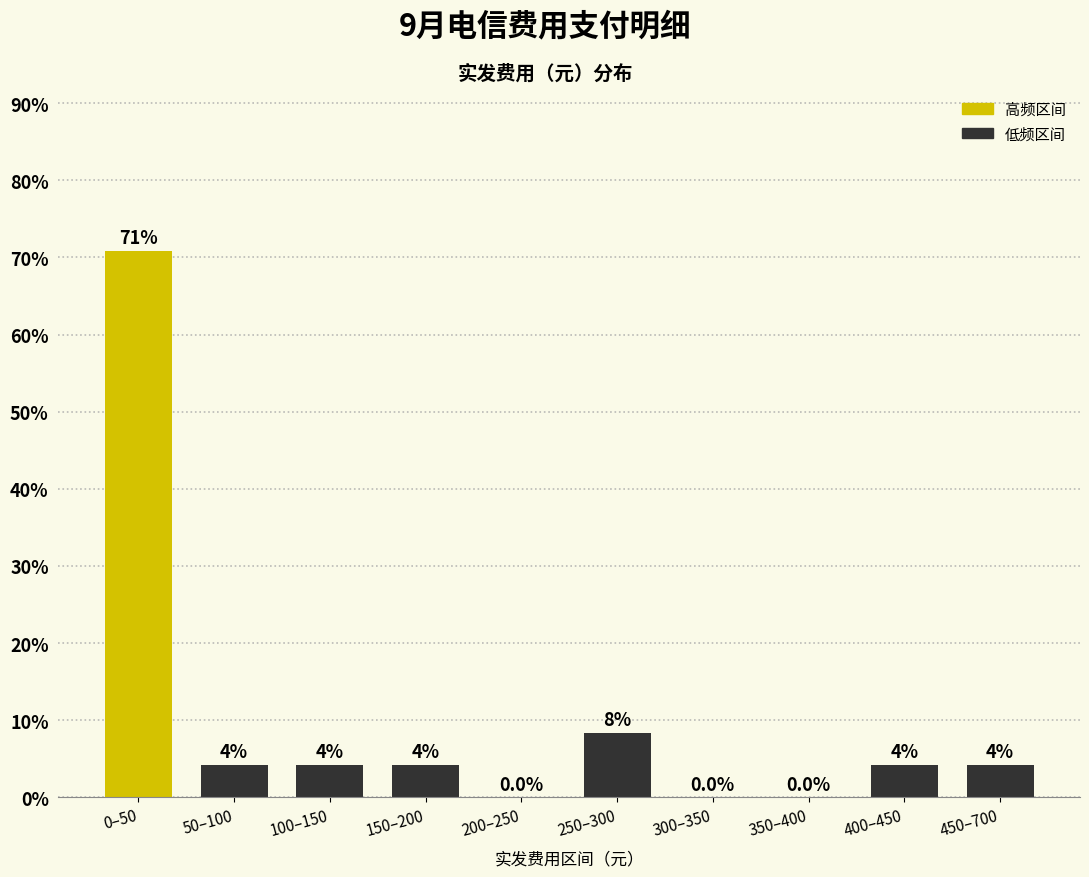

Are the bars horizontal?

No